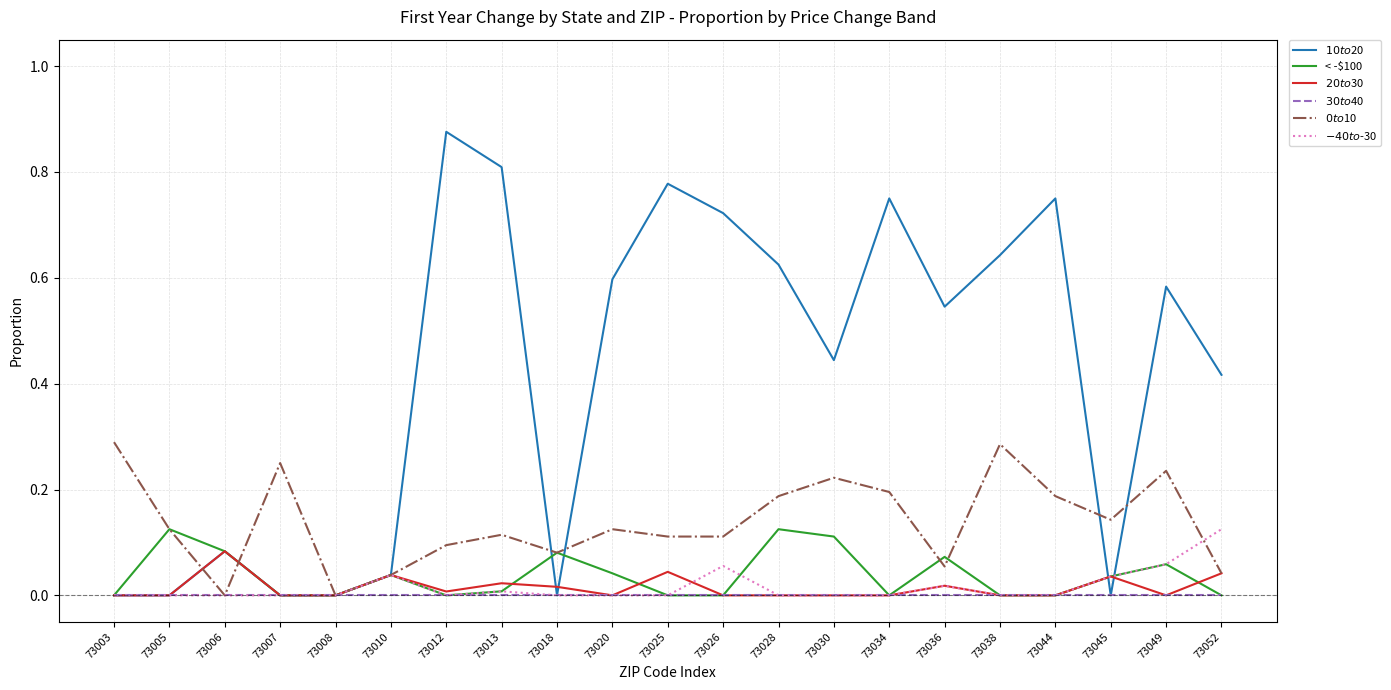

What is the value of the $0 to $10 point at the 12th from the left?

0.1